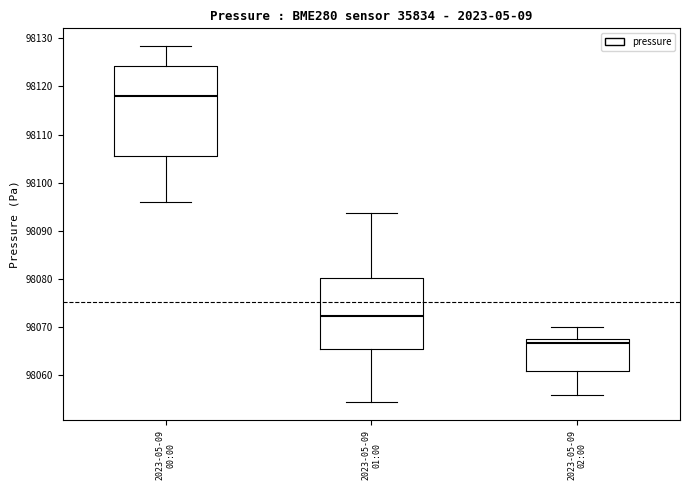

Which box's median line is the lowest?

2023-05-09 02:00